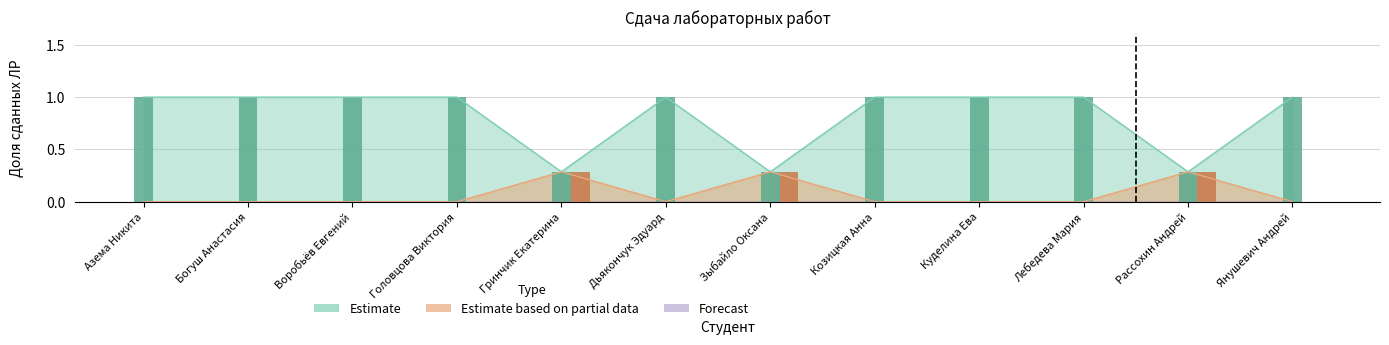

How many values in Estimate based on partial data are above zero?

3